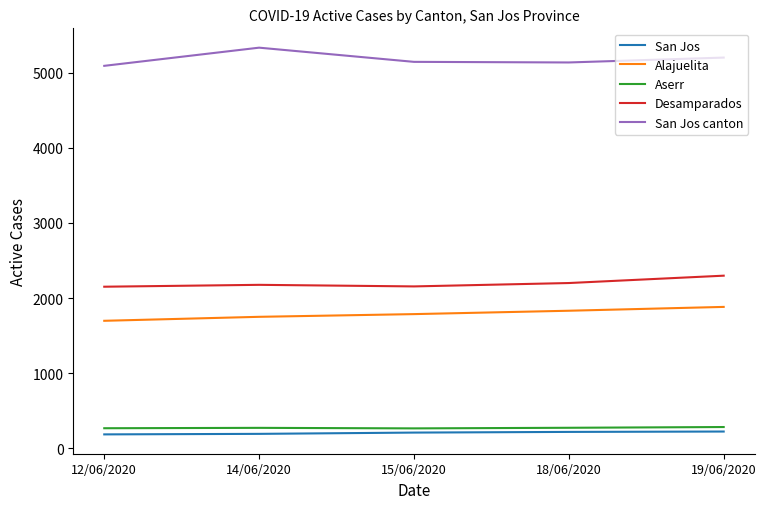

Is the value of Desamparados at 19/06/2020 greater than the value of San Jos at 18/06/2020?

Yes